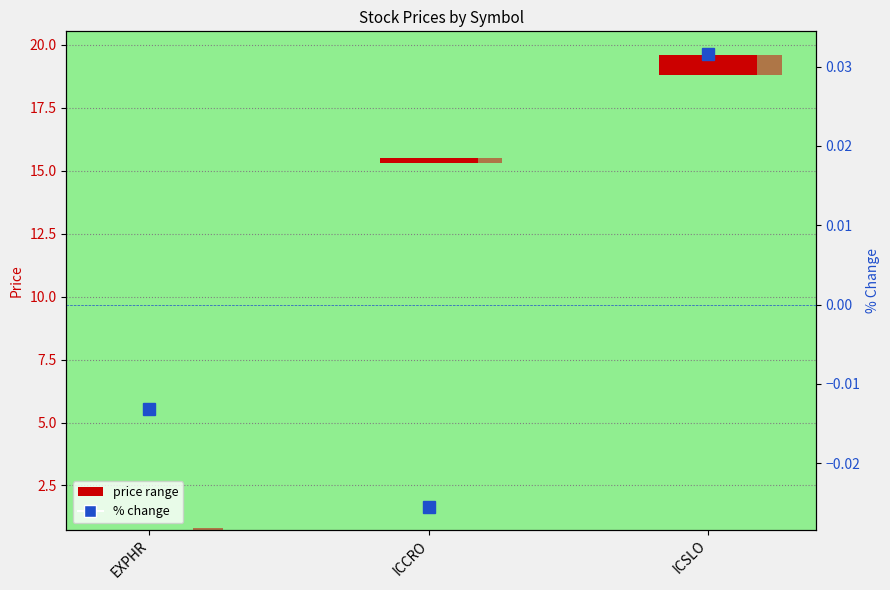

Which has a higher value, ICSLO or EXPHR?

ICSLO